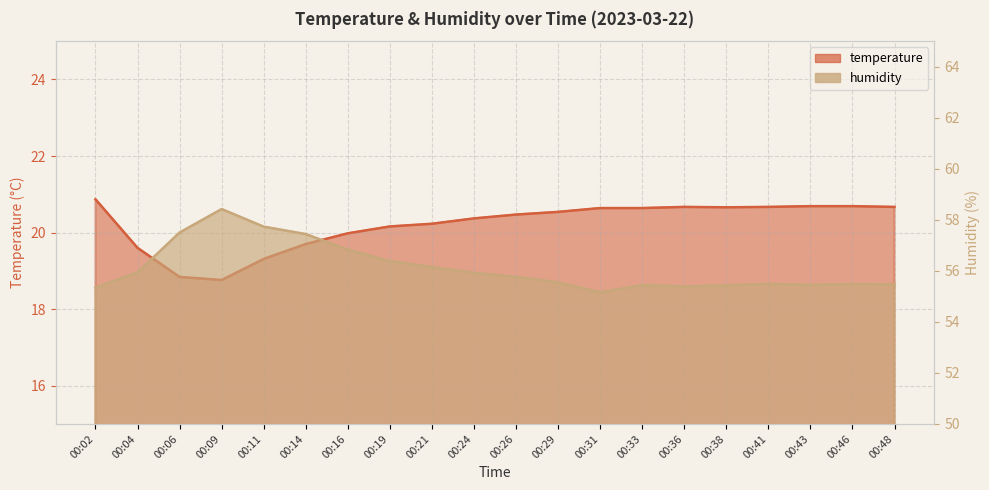

Count the number of data series in this chart.

2